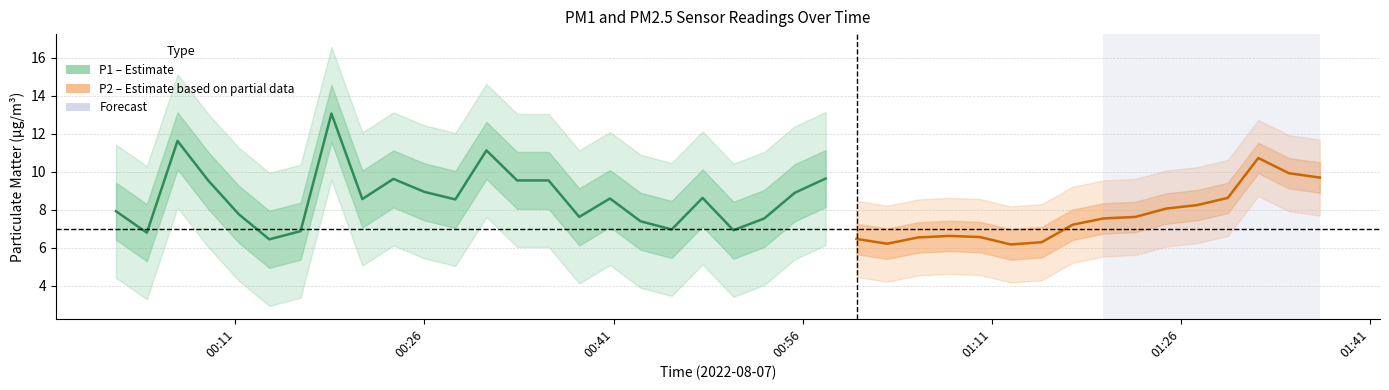

What position from the right is 2022-08-07T01:34:36?

2